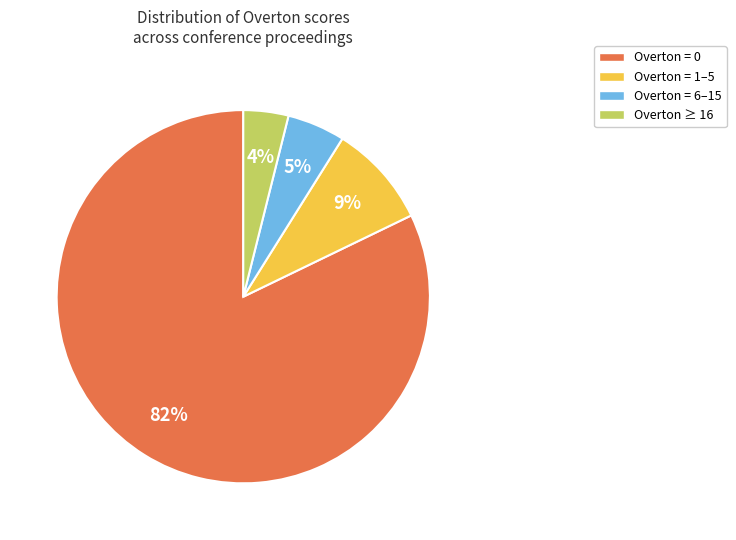

Do Overton = 6–15 and Overton ≥ 16 together represent more than half of the pie?

No